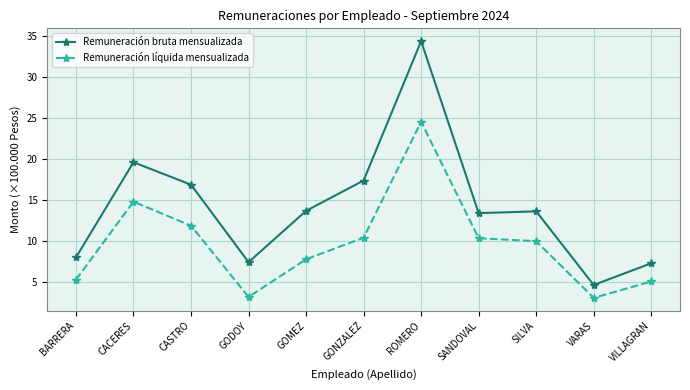

What is the average value of the Remuneración líquida mensualizada series?

9.7